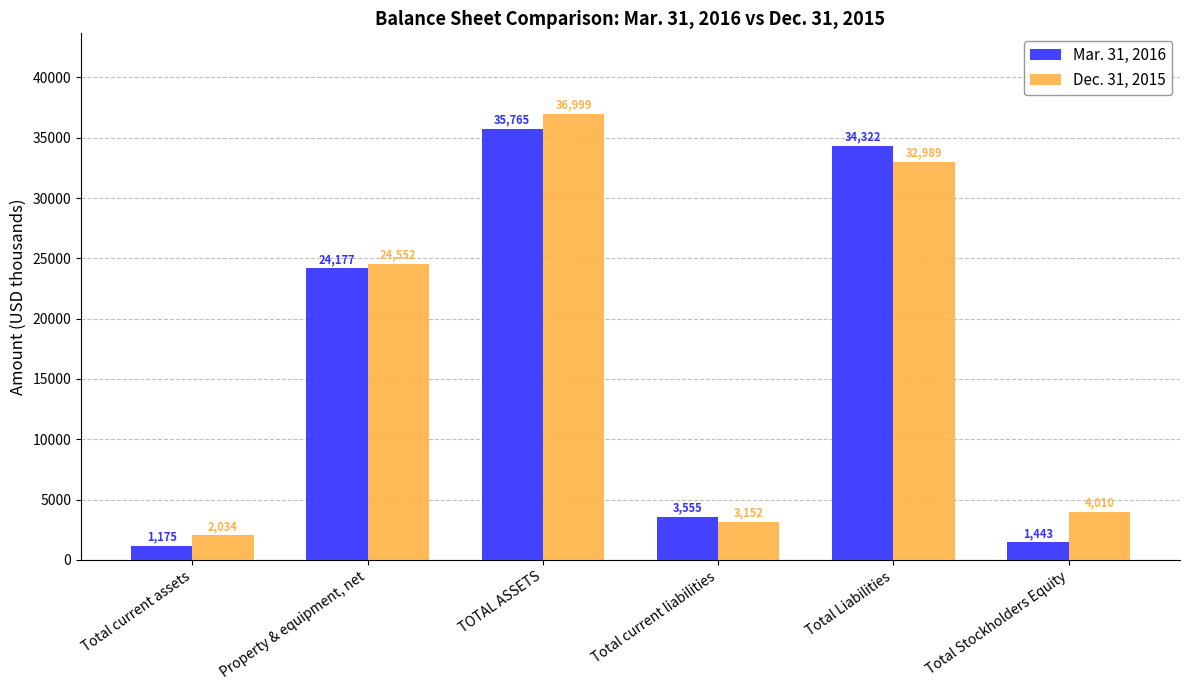

Reading left to right, what are all the values shown in this chart?

Mar. 31, 2016: Total current assets=1175	Property & equipment, net=24177	TOTAL ASSETS=35765	Total current liabilities=3555	Total Liabilities=34322	Total Stockholders Equity=1443
Dec. 31, 2015: Total current assets=2034	Property & equipment, net=24552	TOTAL ASSETS=36999	Total current liabilities=3152	Total Liabilities=32989	Total Stockholders Equity=4010